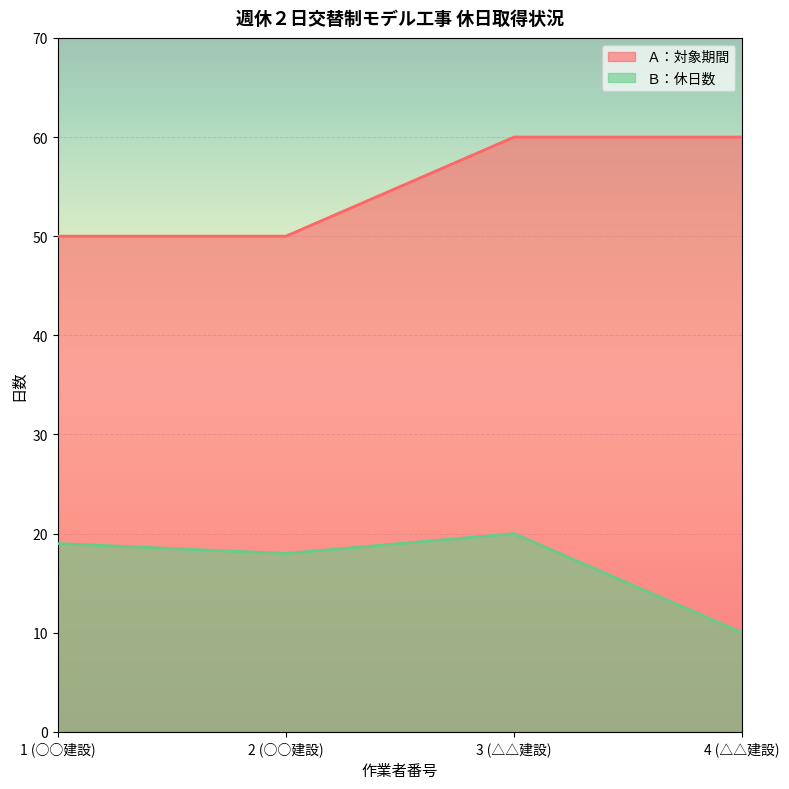

List the series in order of their overall mean, highest first.

Ａ：対象期間, Ｂ：休日数